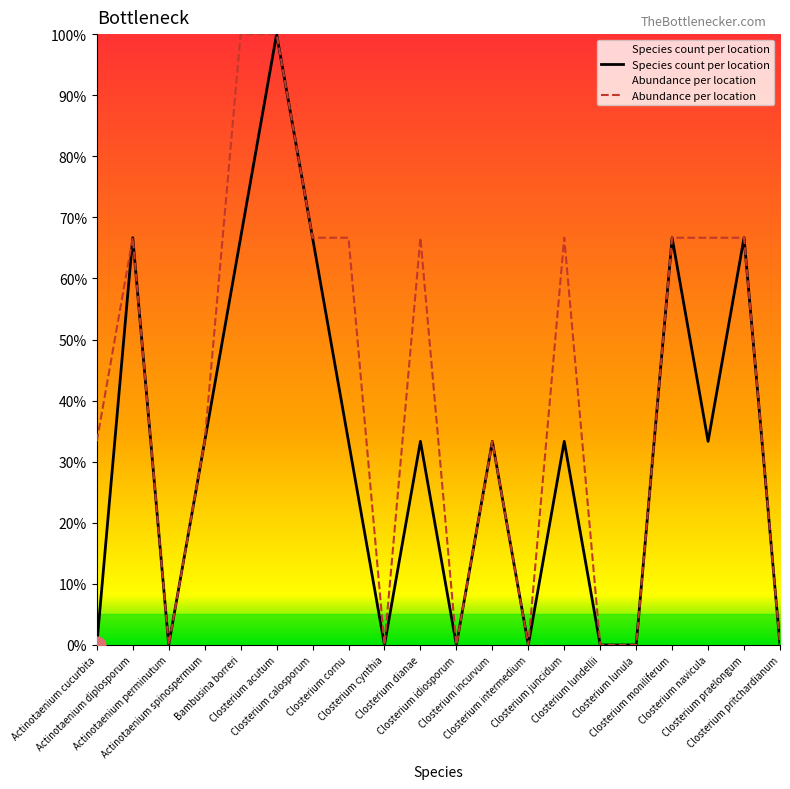

What position from the left is Actinotaenium perminutum?

3